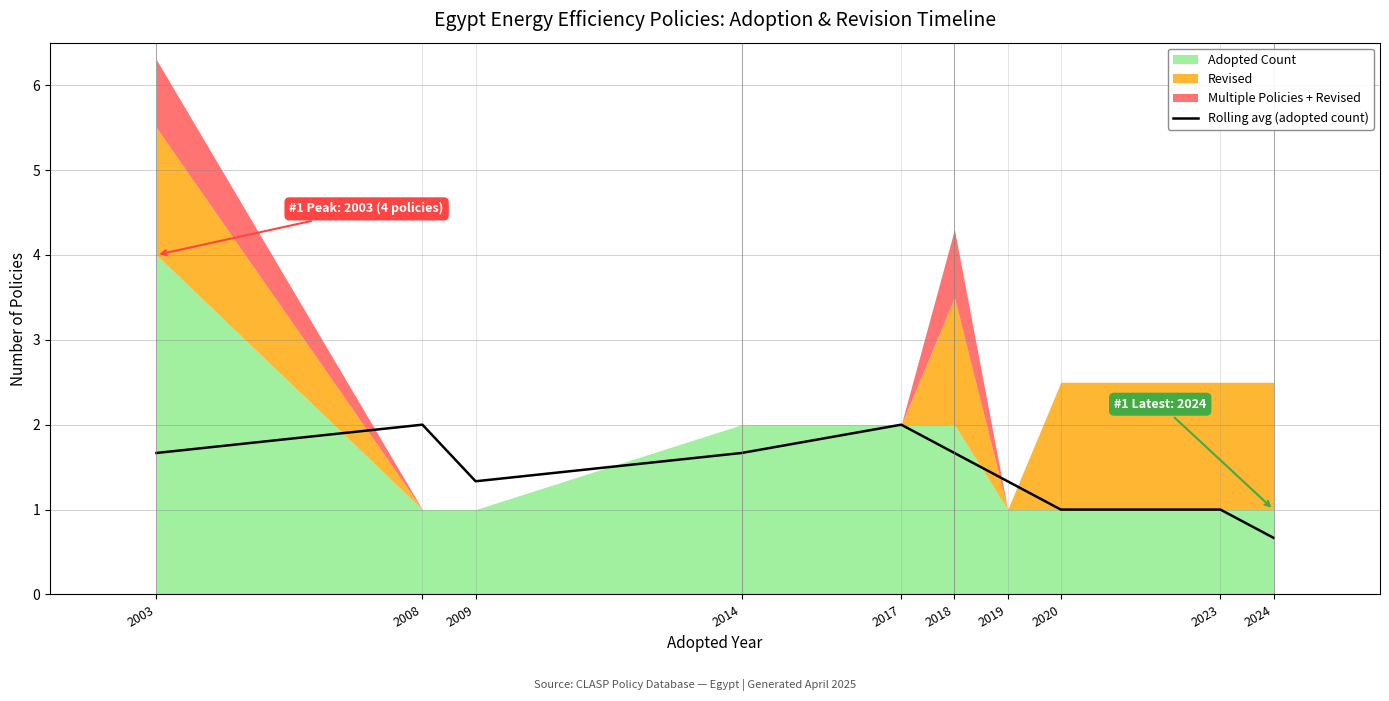

Which has a higher value, 2009 or 2024?

2009